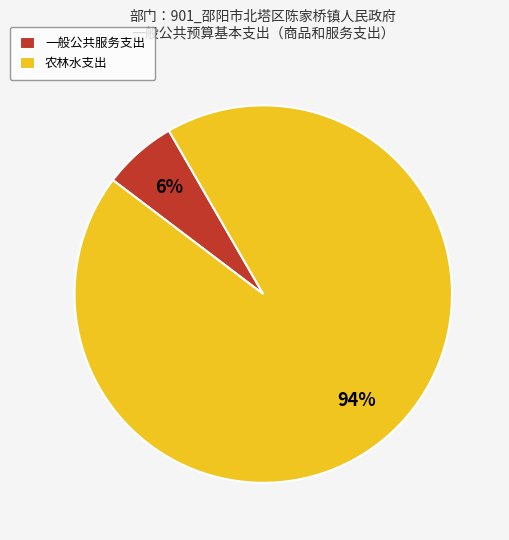

Between 一般公共服务支出 and 农林水支出, which is larger?

农林水支出